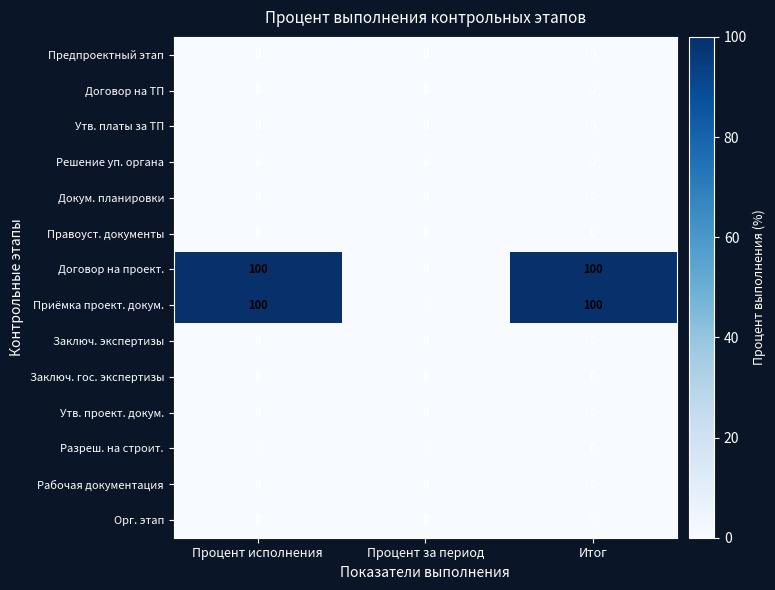

The value of Разреш. на строит. at Процент исполнения is 0. True or false?

True